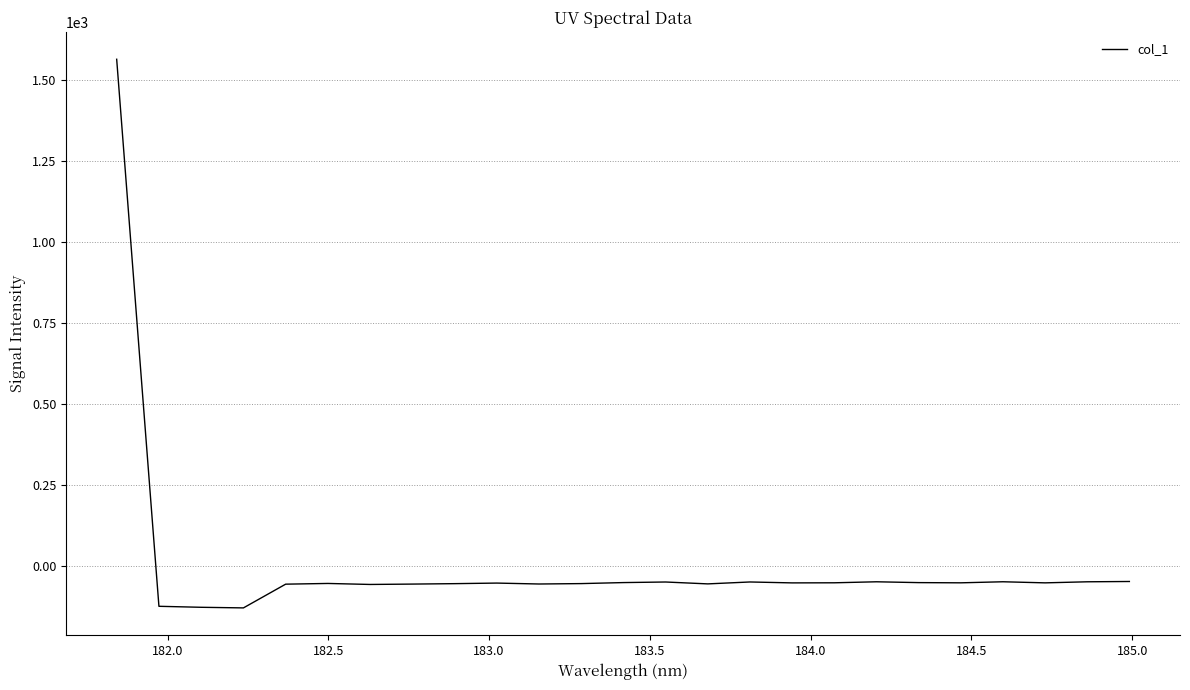

What is the minimum value shown in the chart?

-127.7